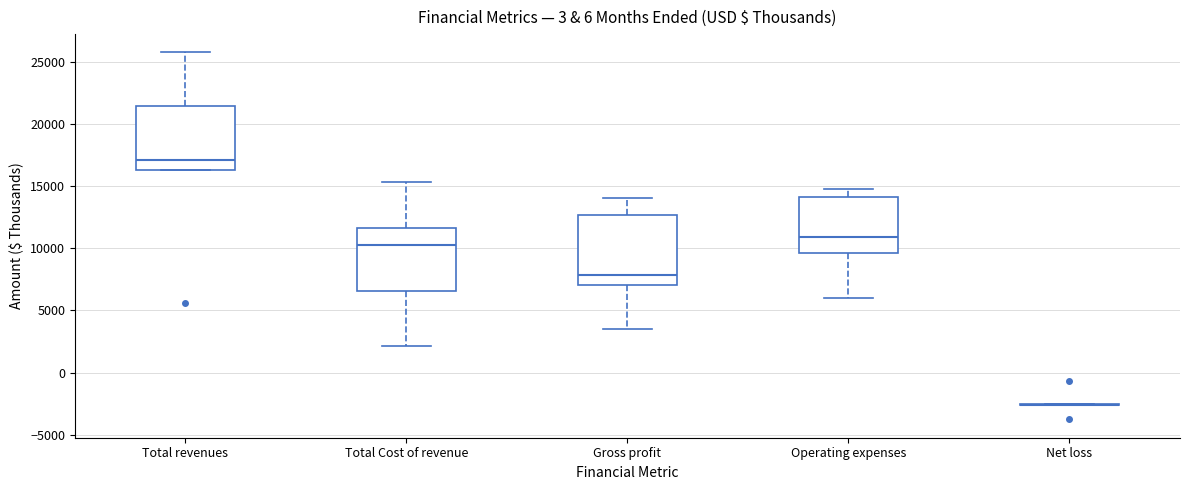

Reading left to right, read every box against the y-axis: the position of its median line, the range the box covers, and the ends of its whiskers. The values are not printed on the chart, so give them approximately, as read against the axis.

Total revenues: median 17000, box 16500 to 21500, whiskers 16500 to 26000
Total Cost of revenue: median 10500, box 6500 to 11500, whiskers 2000 to 15500
Gross profit: median 8000, box 7000 to 12500, whiskers 3500 to 14000
Operating expenses: median 11000, box 9500 to 14000, whiskers 6000 to 14500
Net loss: box collapsed to a line at -2500, whiskers -2500 to -2500